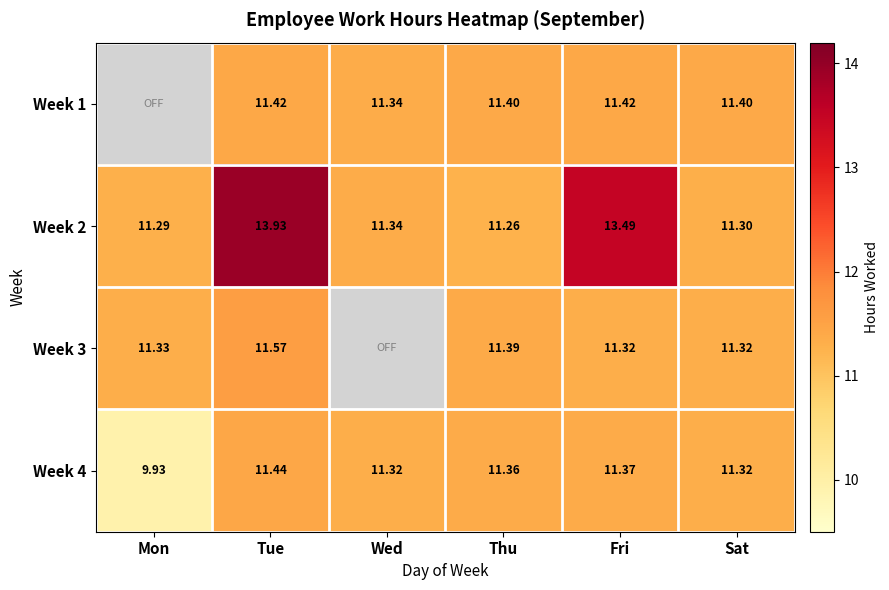

At which label does Week 2 reach its minimum?

Thu